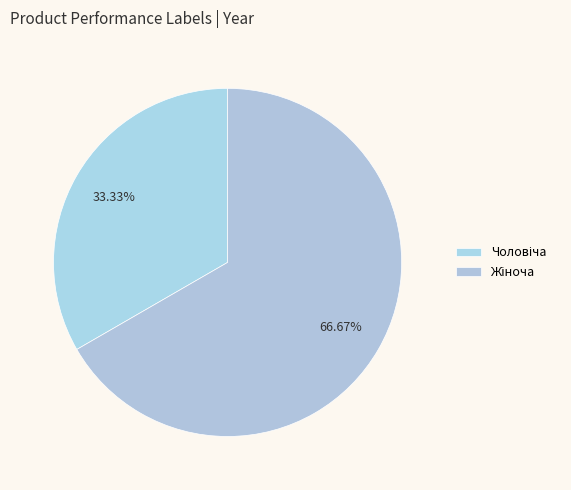

Which slice is the smallest?

Чоловіча